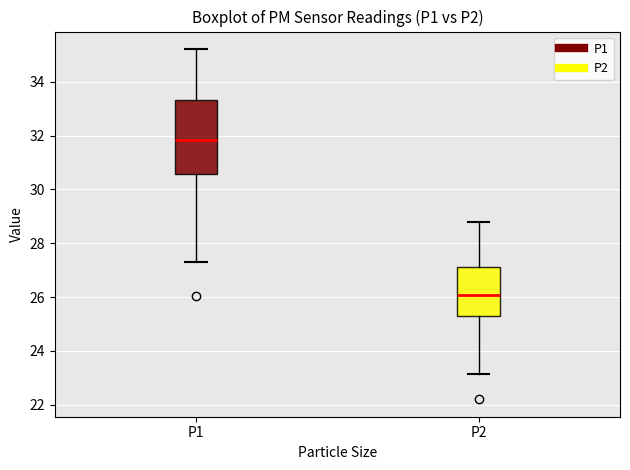

Reading left to right, read every box against the y-axis: the position of its median line, the range the box covers, and the ends of its whiskers. The values are not printed on the chart, so give them approximately, as read against the axis.

P1: median 31.8, box 30.6 to 33.4, whiskers 27.4 to 35.2
P2: median 26.0, box 25.2 to 27.2, whiskers 23.2 to 28.8